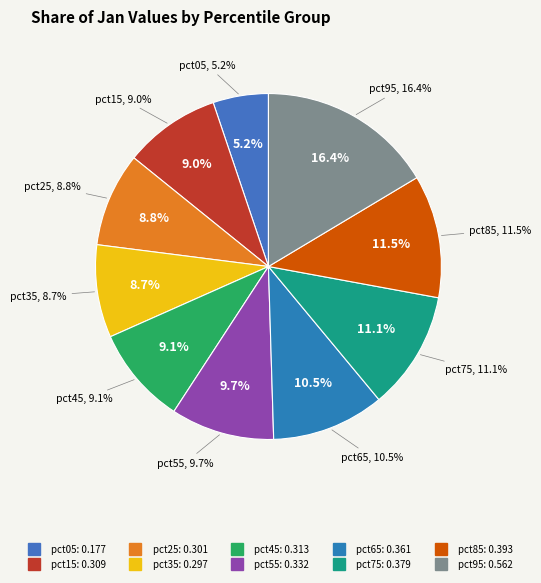

How many slices are in this pie chart?

10